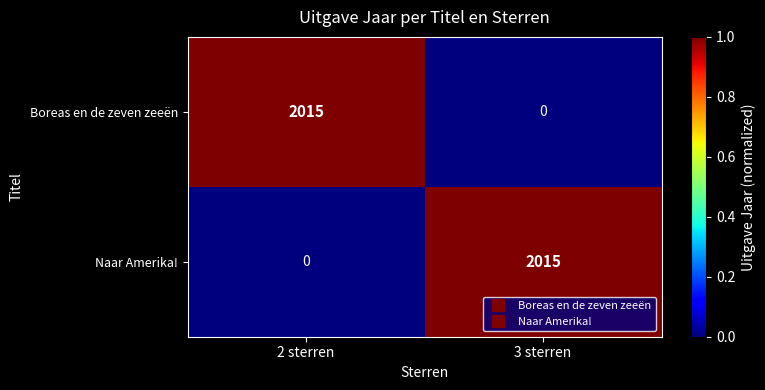

What is the total value across all series at 2 sterren?

2015